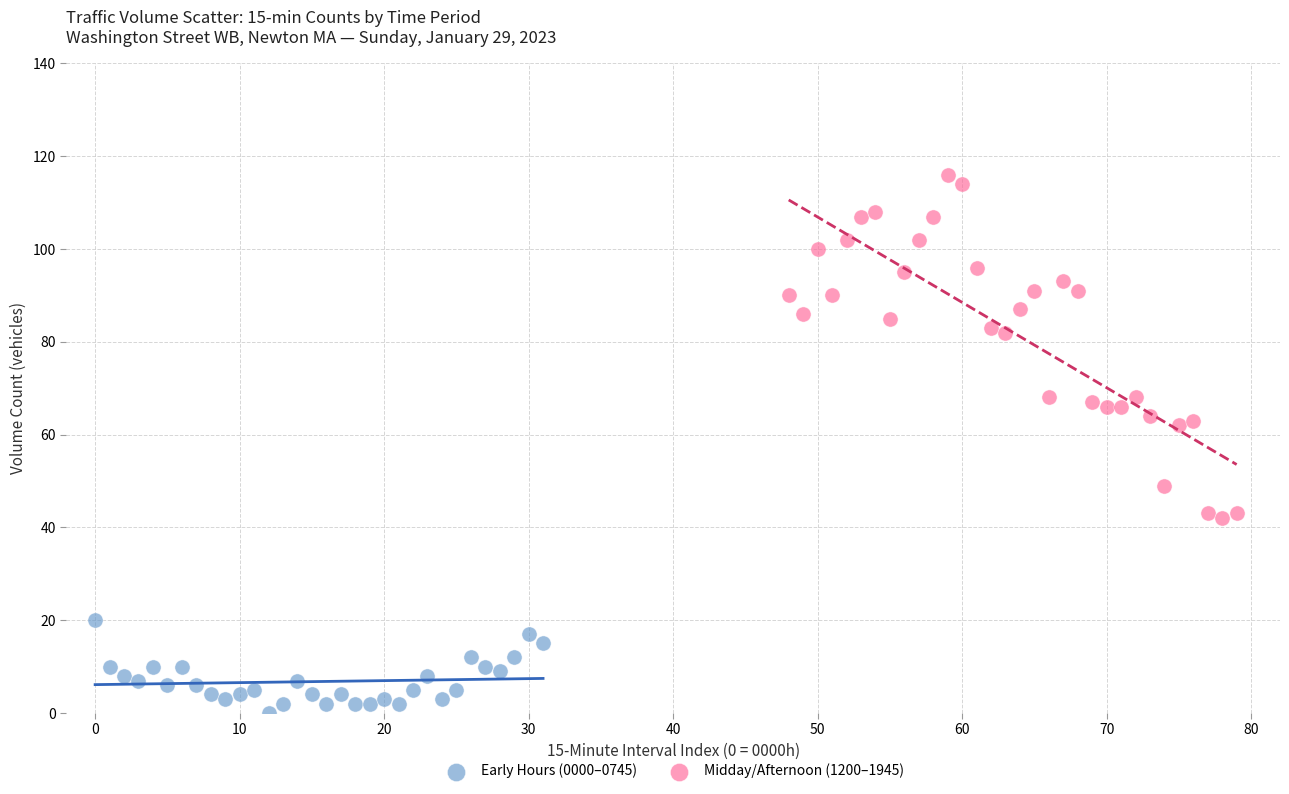

Which series has the widest spread of Y values?

Midday/Afternoon (1200–1945)